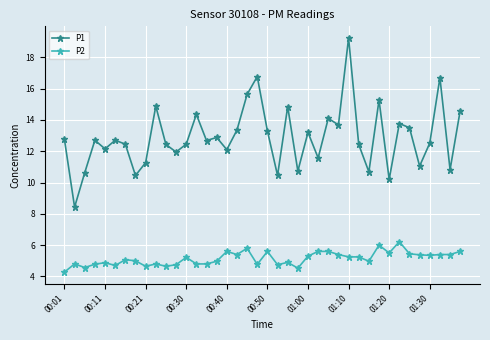

True or false: P1 and P2 intersect in this chart.

False